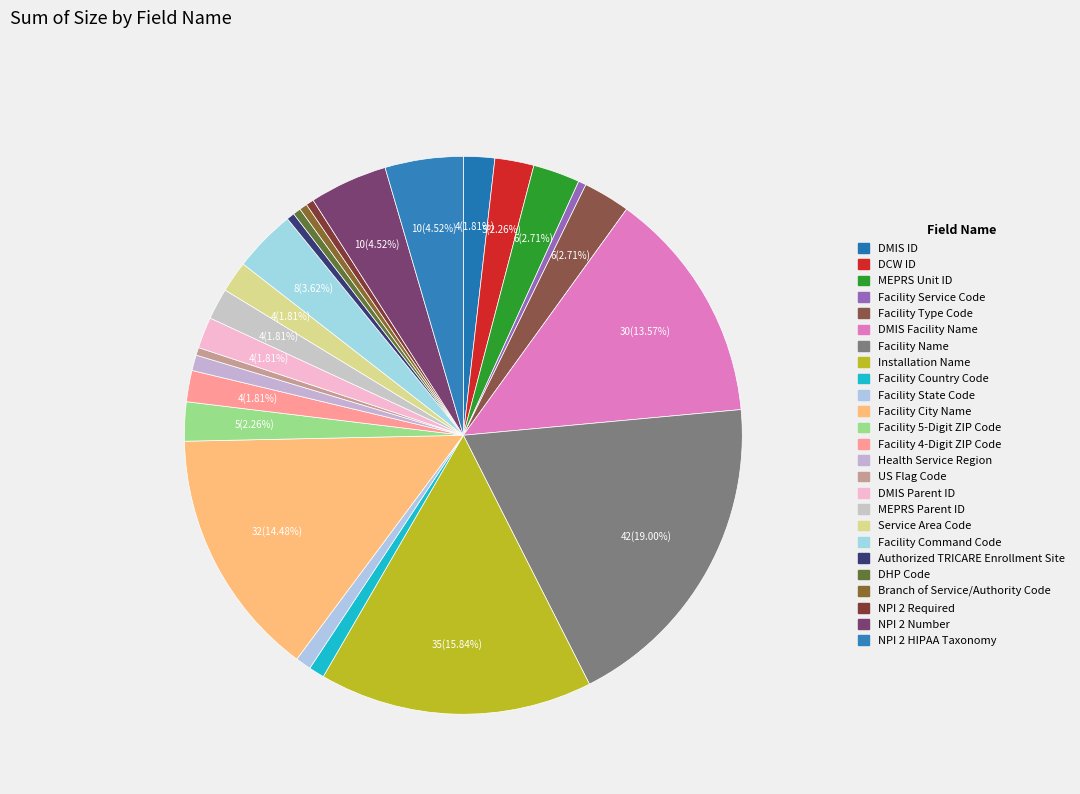

To the nearest percent, what is the combined percentage of NPI 2 Required and Facility 5-Digit ZIP Code?

3%